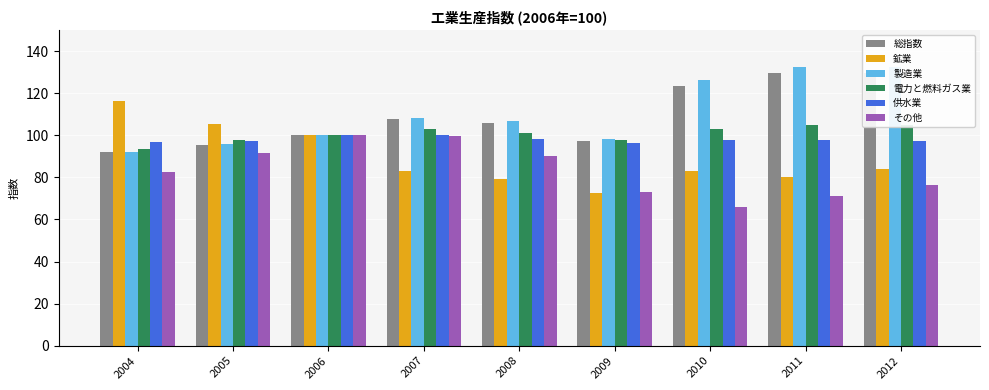

Which label corresponds to the smallest value in the chart?

2010